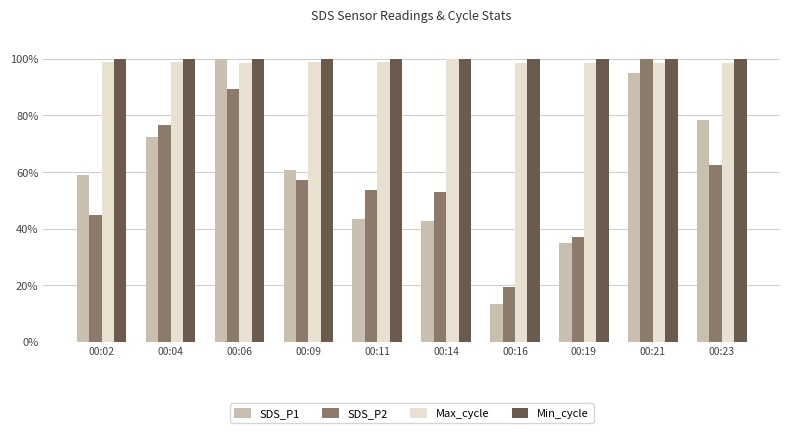

What is the spread (max minus min) of values at 00:16?

86.8